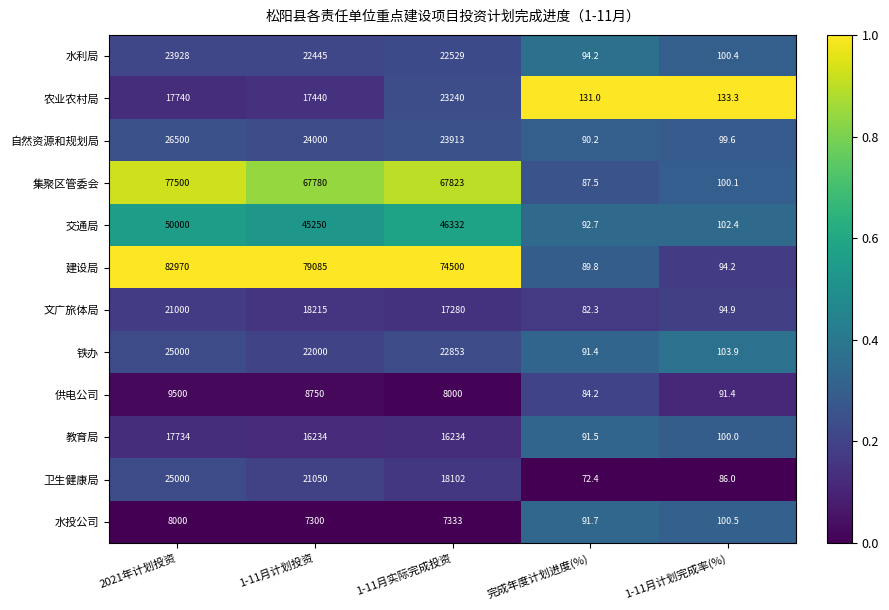

At which label does 交通局 first exceed 45250?

2021年计划投资